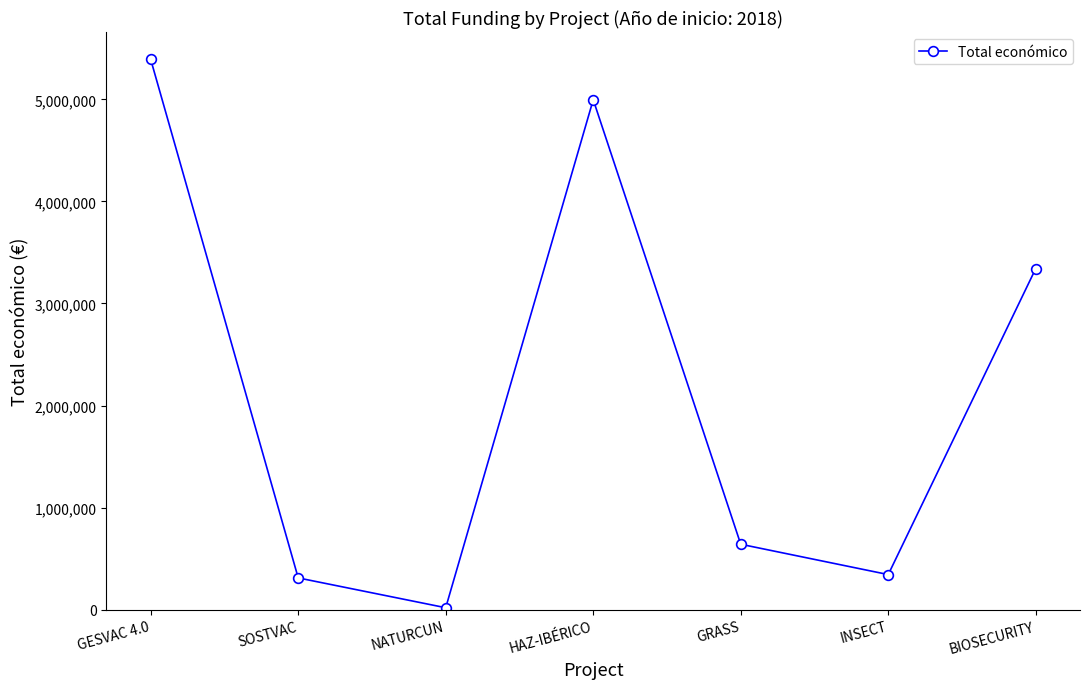

What is the label of the 1st point from the right?

BIOSECURITY